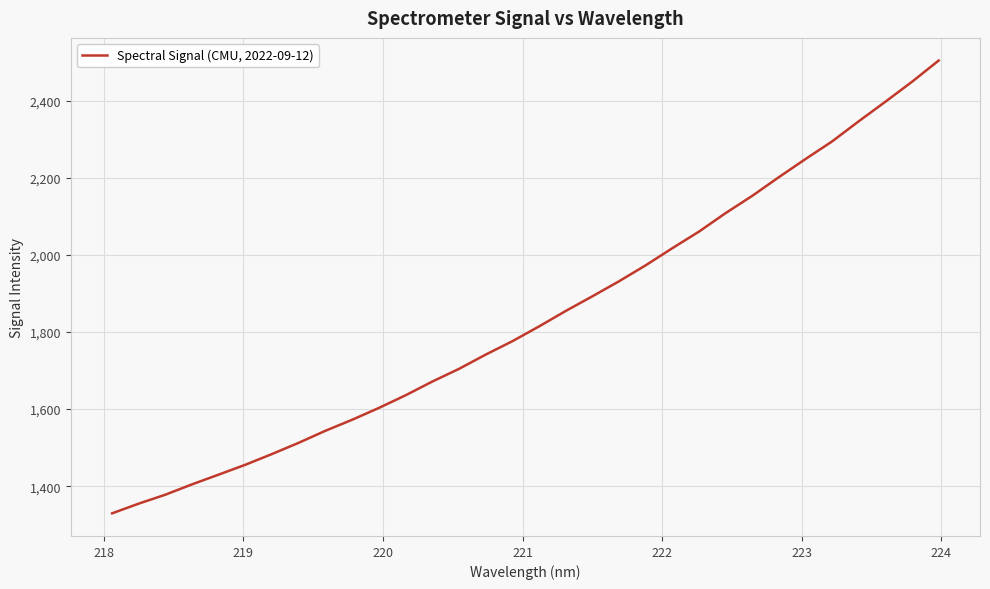

What is the difference between the maximum and minimum values?

1174.9